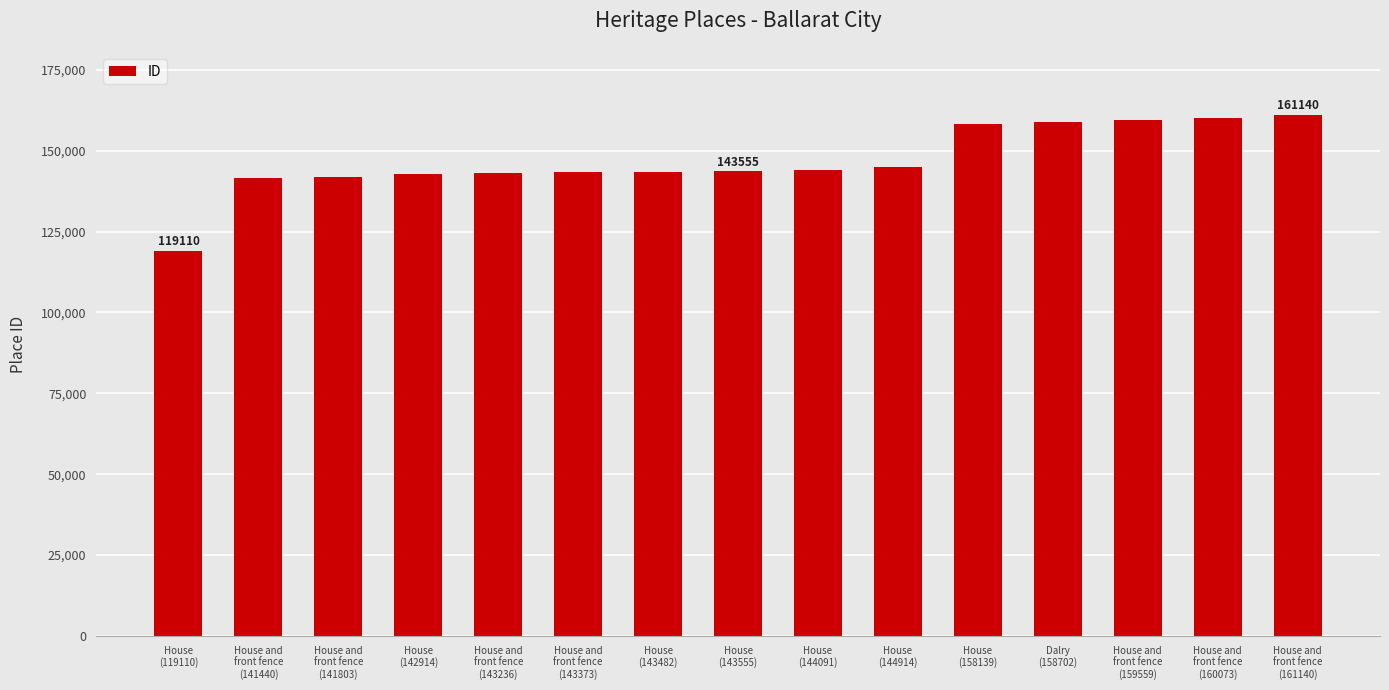

What is the difference between the values at House and
front fence
(143236) and House and
front fence
(141803)?

1433